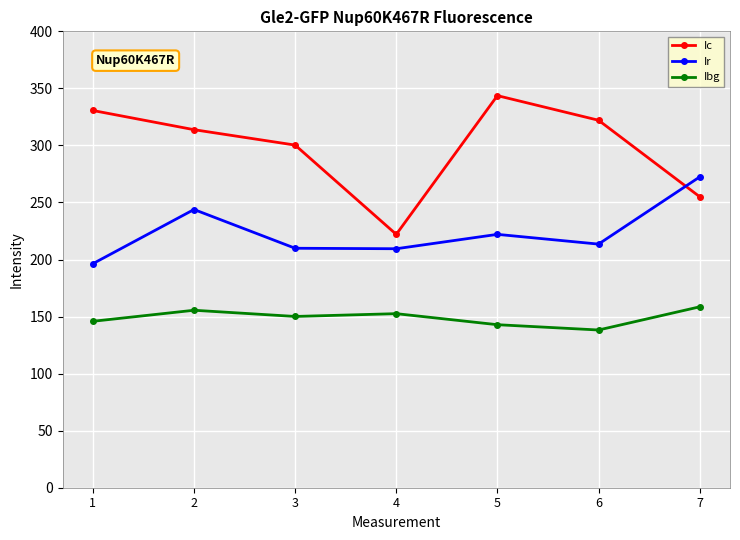

Is the value of Ir at 6 greater than the value of Ibg at 1?

Yes